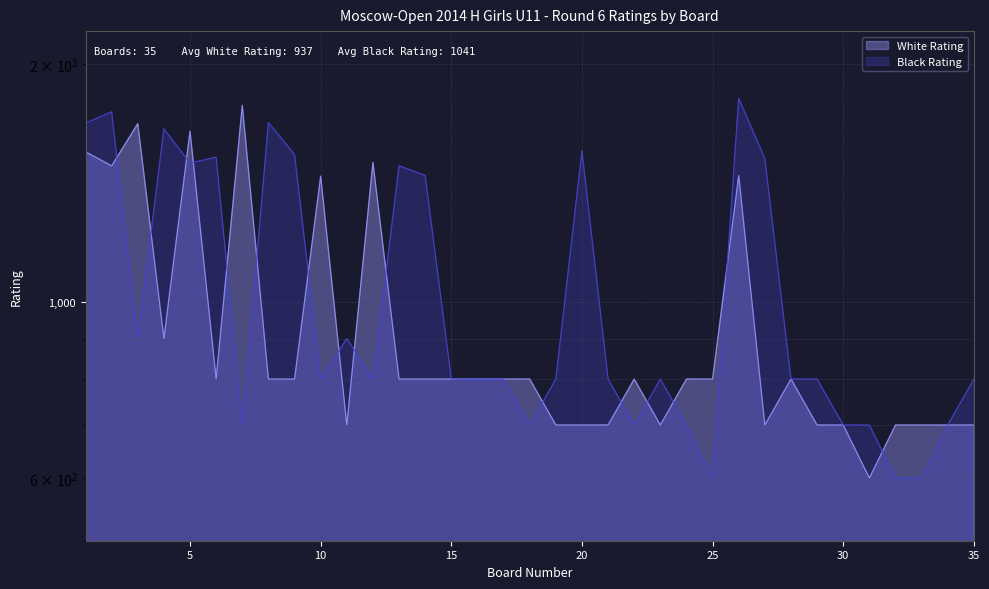

The value of White Rating at 2 is 1487. True or false?

True